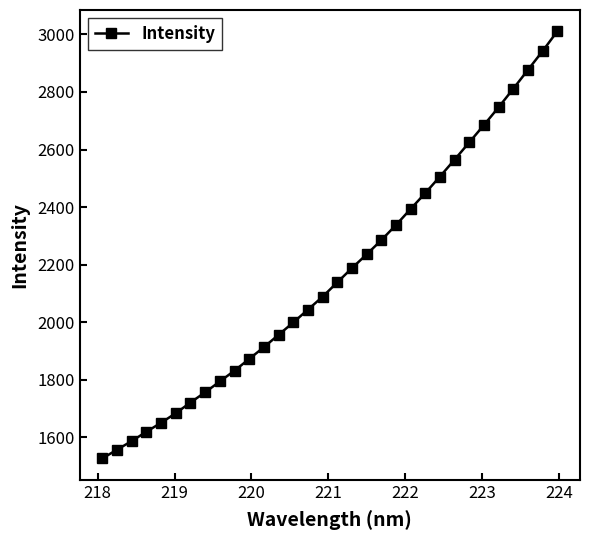

What is the value of the 5th point from the left?

1650.2